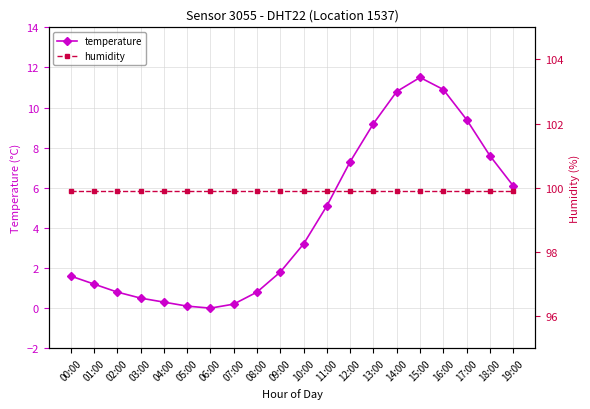

Rank the series at 12:00 from highest to lowest value.

humidity, temperature